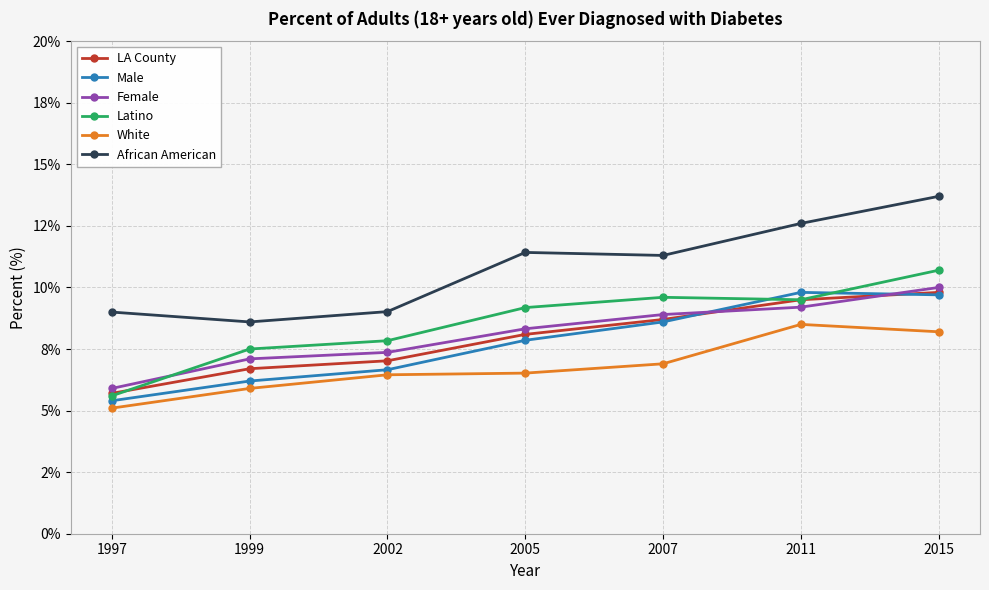

What are all the series names shown in the legend?

LA County, Male, Female, Latino, White, African American